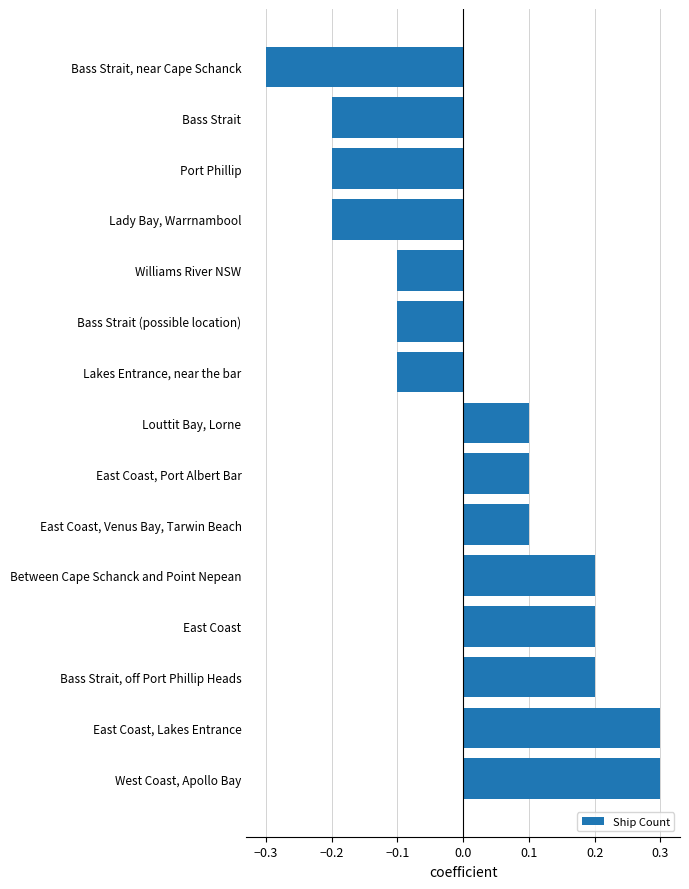

Reading top to bottom, what are all the values shown in this chart?

-0.3	-0.2	-0.2	-0.2	-0.1	-0.1	-0.1	0.1	0.1	0.1	0.2	0.2	0.2	0.3	0.3